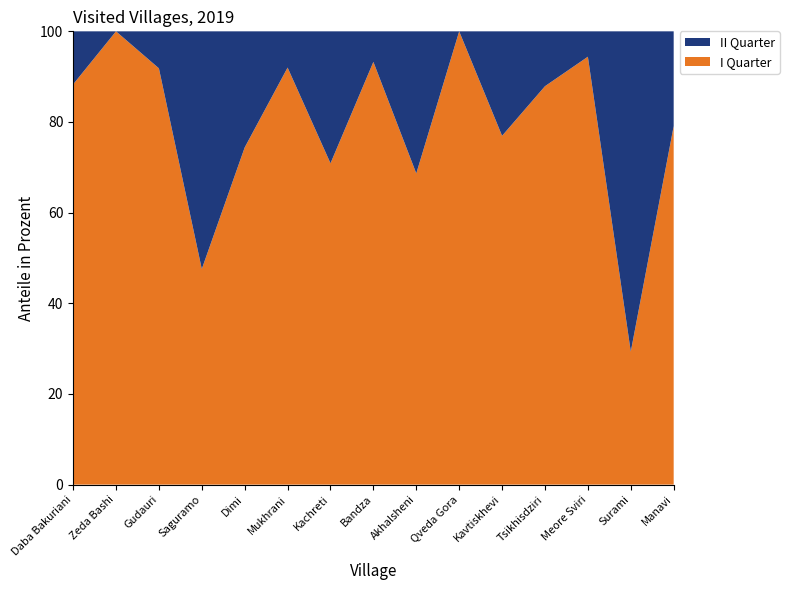

Reading left to right, extract all data points from this chart.

I Quarter: Daba Bakuriani=77180	Zeda Bashi=14557	Gudauri=14512	Saguramo=12758	Dimi=9719	Mukhrani=9417	Kachreti=9250	Bandza=8911	Akhalsheni=8648	Qveda Gora=7776	Kavtiskhevi=7355	Tsikhisdziri=6950	Meore Sviri=6929	Surami=6531	Manavi=6519
II Quarter: Daba Bakuriani=10227	Zeda Bashi=0	Gudauri=1289	Saguramo=14063	Dimi=3347	Mukhrani=818	Kachreti=3799	Bandza=644	Akhalsheni=3949	Qveda Gora=0	Kavtiskhevi=2203	Tsikhisdziri=957	Meore Sviri=411	Surami=15733	Manavi=1724